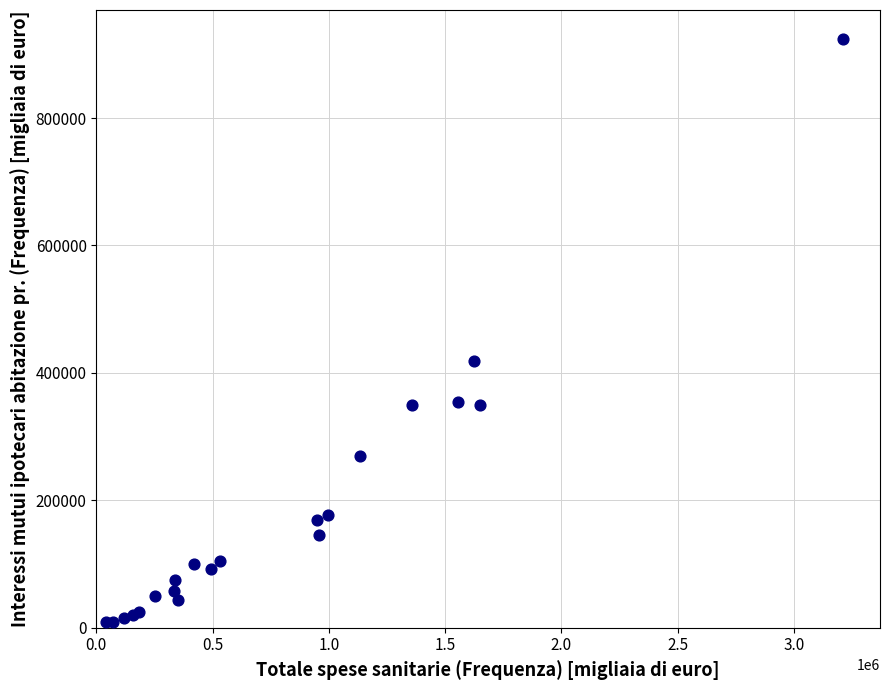

What Y value in the scatter plot is closest to 466301?

418490